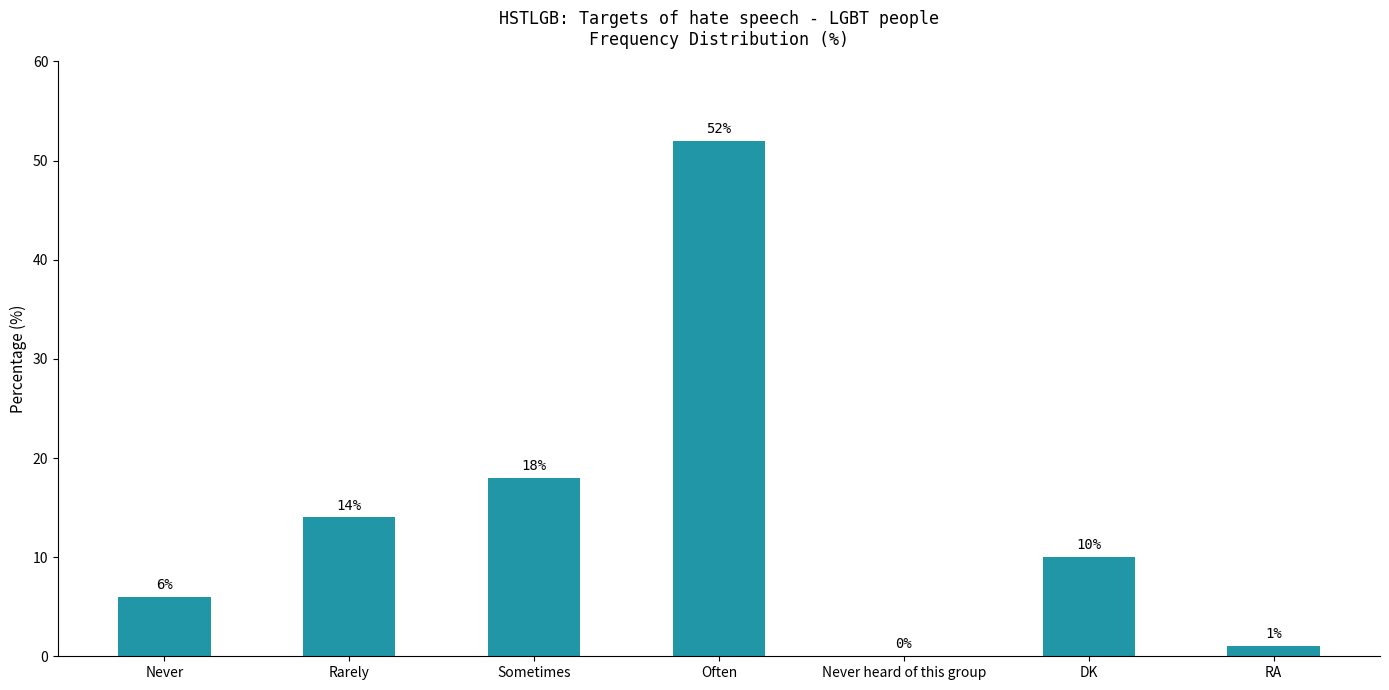

What is the sum of the values at Never and RA?

7